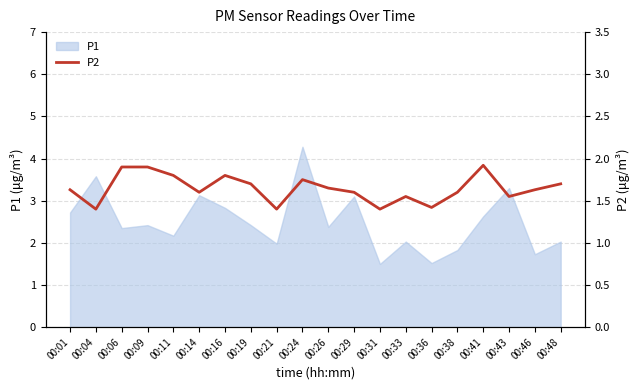

The value of P1 at 00:31 is 1.5. True or false?

True